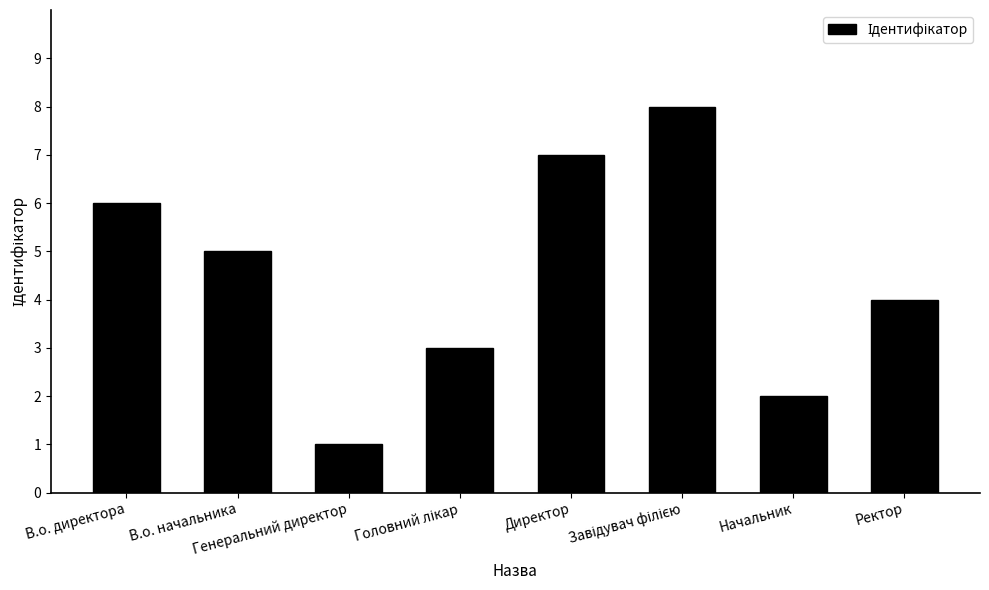

What is the greatest value displayed?

8